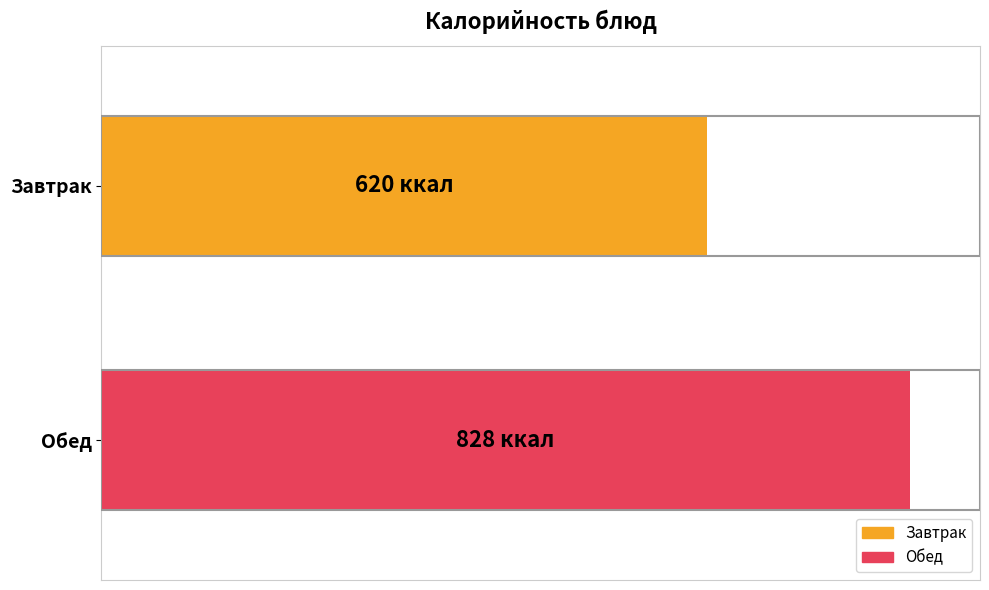

What are all the series names shown in the legend?

Завтрак, Обед